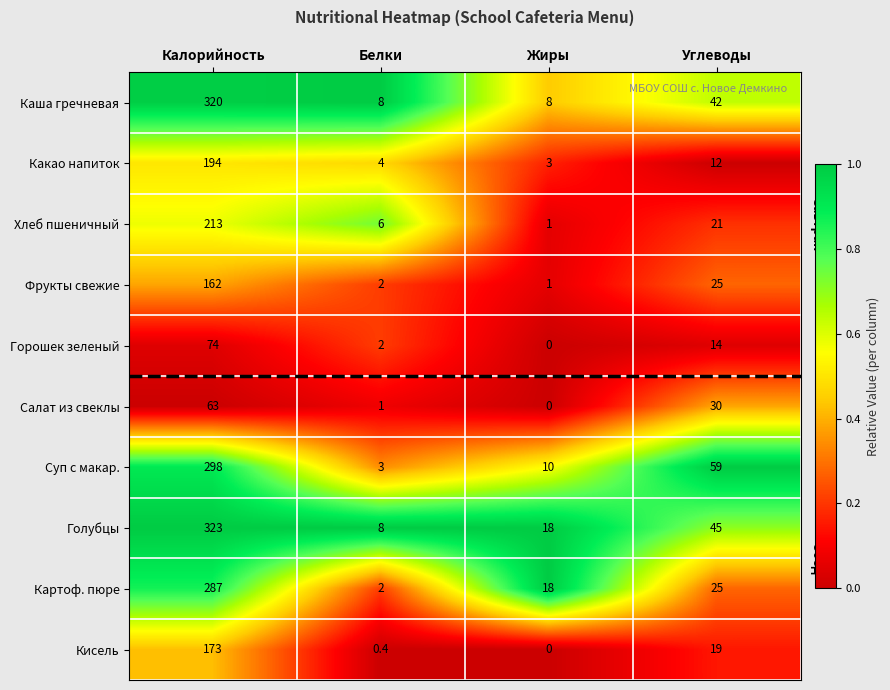

Which series has the largest range (max minus min)?

Голубцы